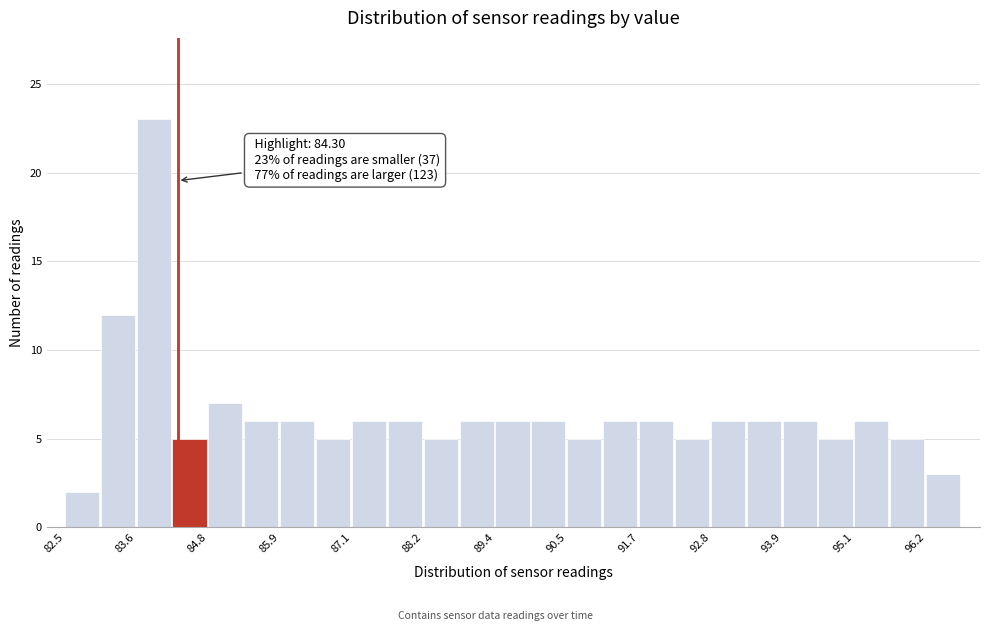

Around what value on the x-axis is the tallest bar? Give the approximate position of its centre, as read against the axis.

84.0